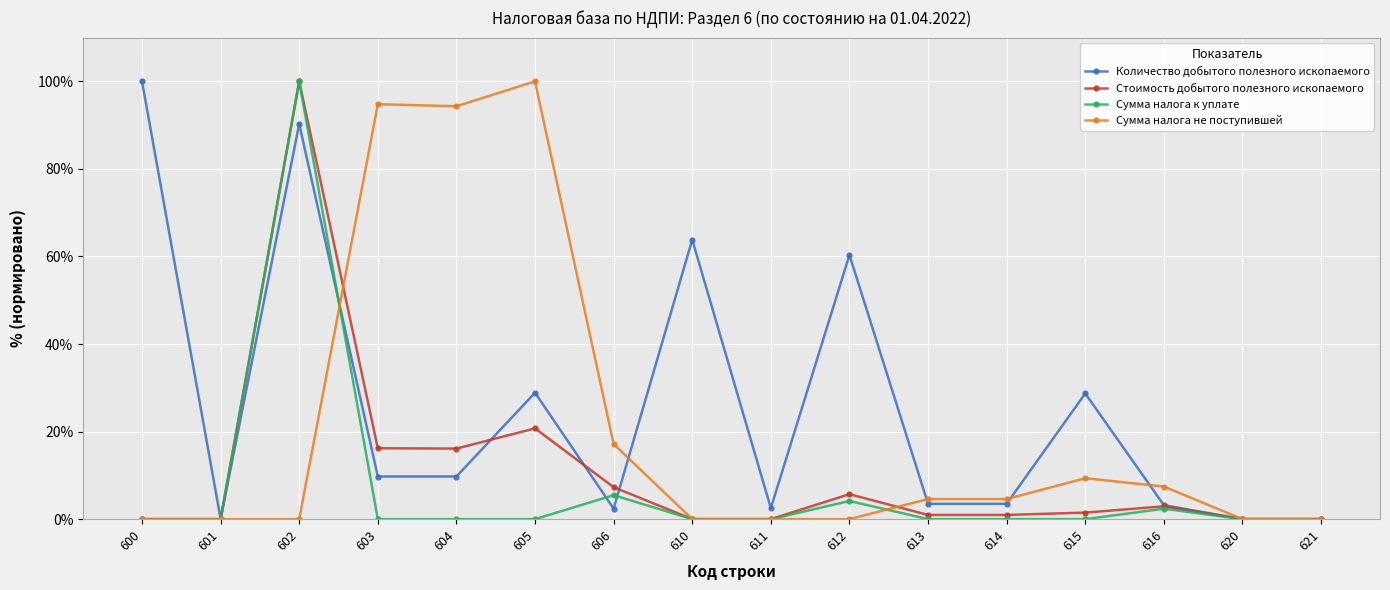

Is the value of Сумма налога к уплате at 614 greater than the value of Количество добытого полезного ископаемого at 606?

No